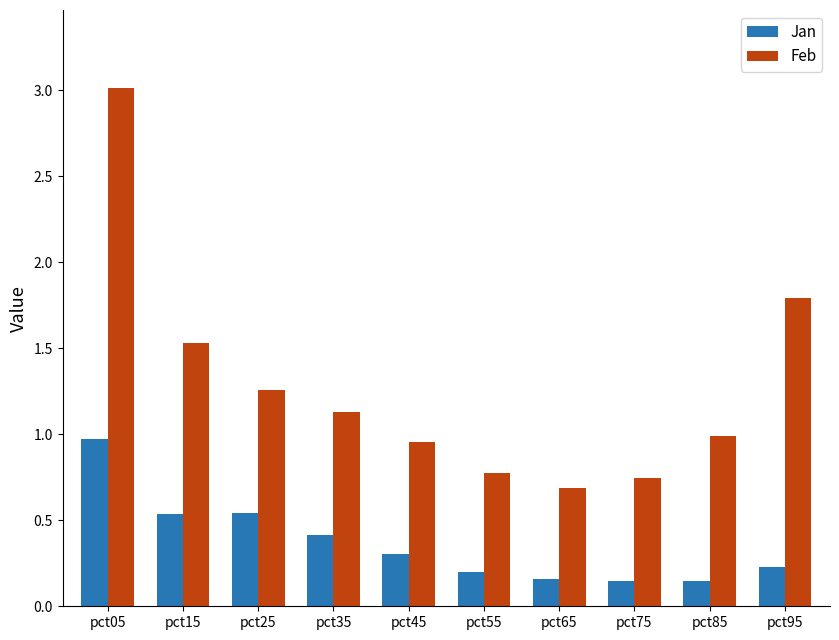

What is the difference between the second highest and minimum values in the Feb series?

1.1